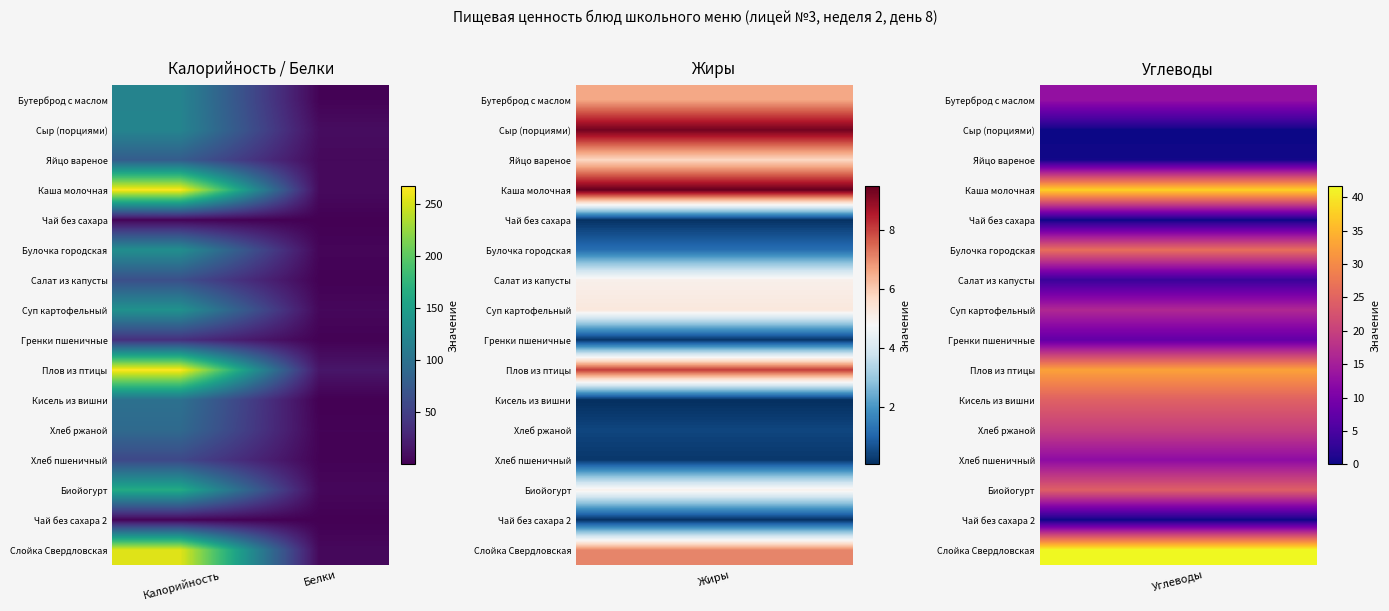

Reading left to right, list all the values displayed in this chart.

Бутерброд с маслом: Калорийность=119.8	Белки=2.1
Сыр (порциями): Калорийность=120.6	Белки=9.2
Яйцо вареное: Калорийность=78.5	Белки=6.3
Каша молочная: Калорийность=266.5	Белки=7.4
Чай без сахара: Калорийность=2.8	Белки=0.4
Булочка городская: Калорийность=131.6	Белки=3.8
Салат из капусты: Калорийность=64.9	Белки=1.4
Суп картофельный: Калорийность=135.6	Белки=5.5
Гренки пшеничные: Калорийность=36.8	Белки=1.2
Плов из птицы: Калорийность=267.2	Белки=16.1
Кисель из вишни: Калорийность=99.1	Белки=0.1
Хлеб ржаной: Калорийность=92.0	Белки=2.2
Хлеб пшеничный: Калорийность=58.6	Белки=1.9
Биойогурт: Калорийность=163.4	Белки=5.2
Чай без сахара 2: Калорийность=2.8	Белки=0.4
Слойка Свердловская: Калорийность=254.2	Белки=6.0